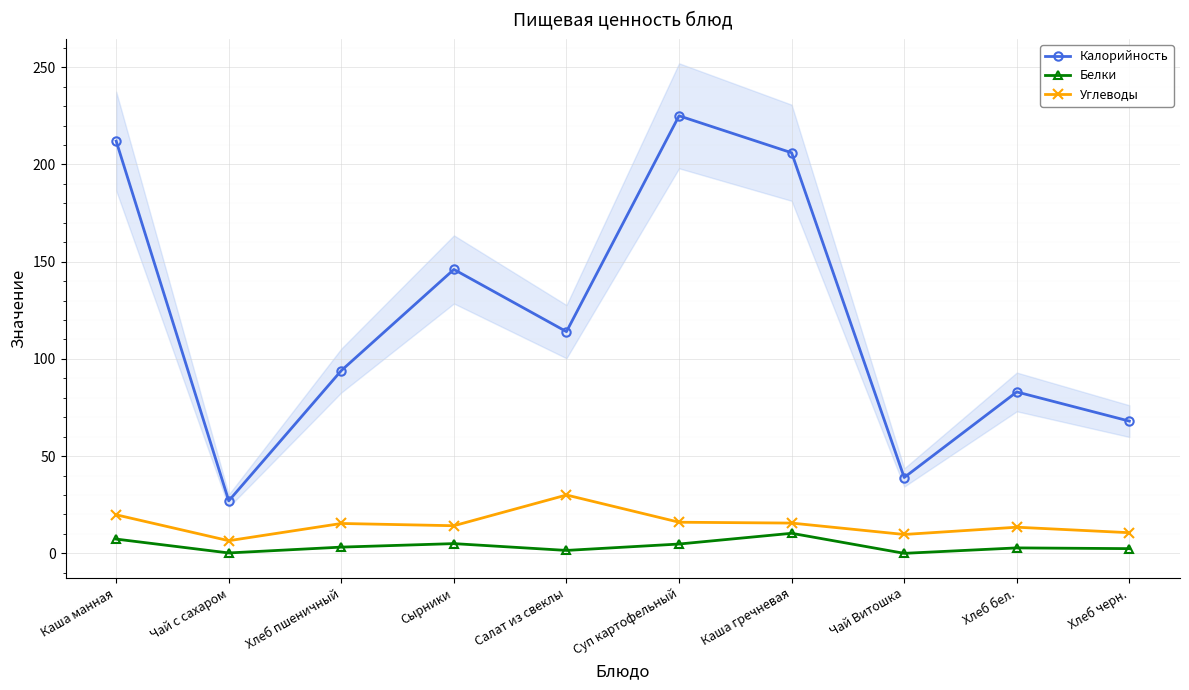

True or false: Белки has a value of 0.3 at Чай с сахаром.

False